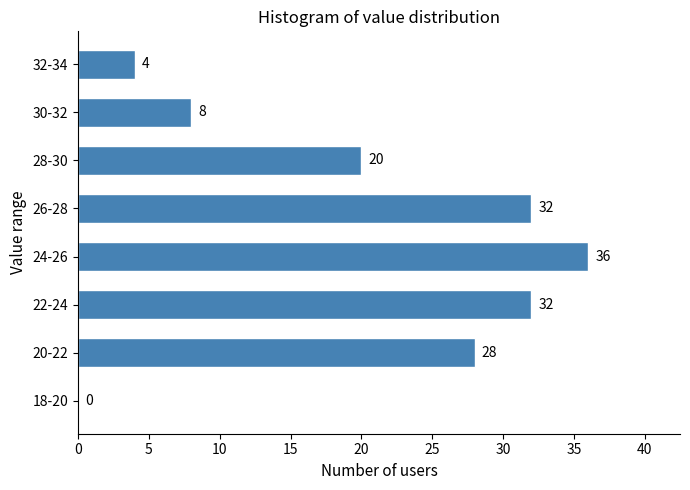

Reading top to bottom, what are all the values shown in this chart?

32-34=4	30-32=8	28-30=20	26-28=32	24-26=36	22-24=32	20-22=28	18-20=0